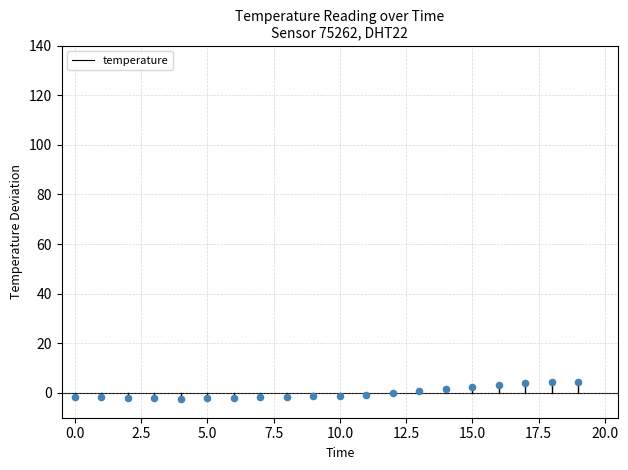

What is the range of Y values (max minus min)?

6.8